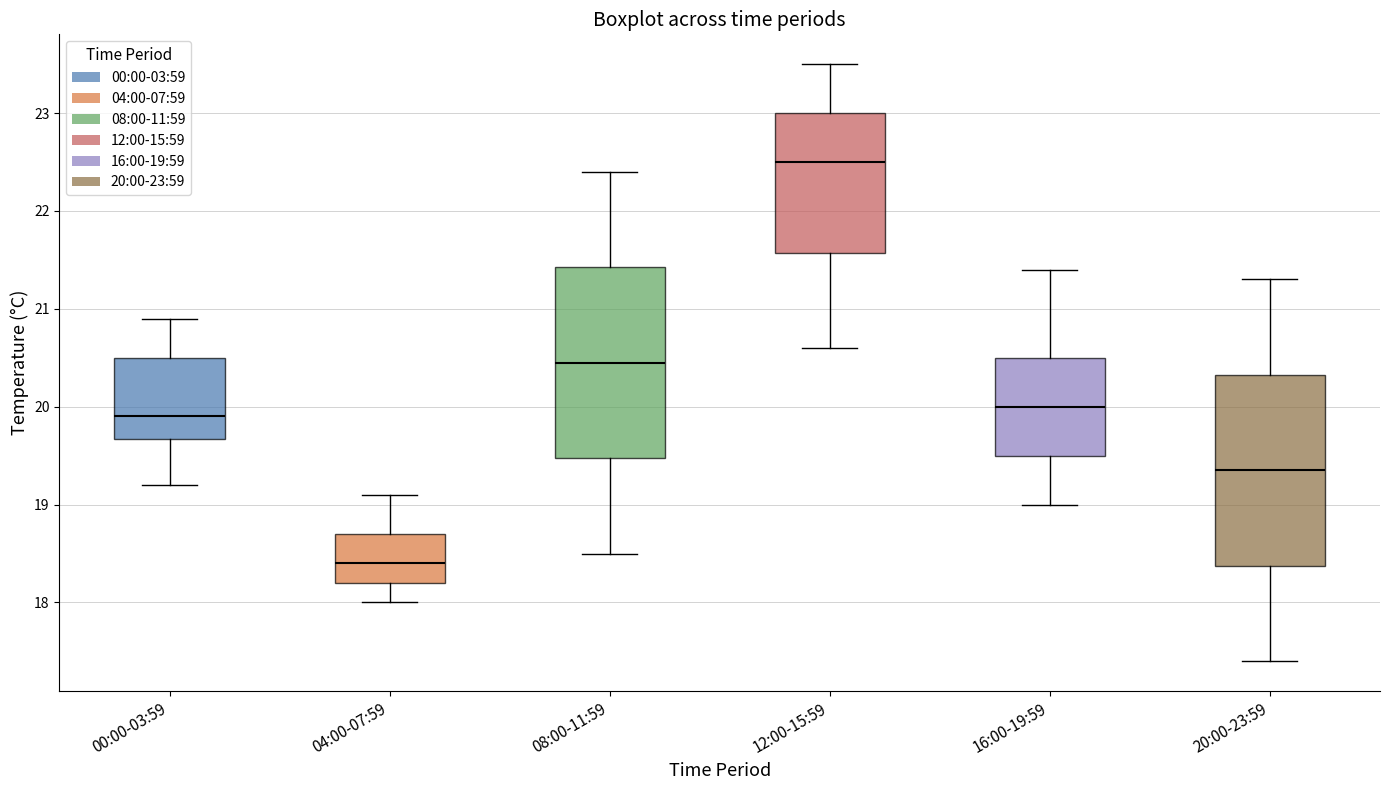

Where does the median line of the box for 08:00-11:59 sit on the y-axis? The values are not printed on the chart, so give them approximately, as read against the axis.

20.5